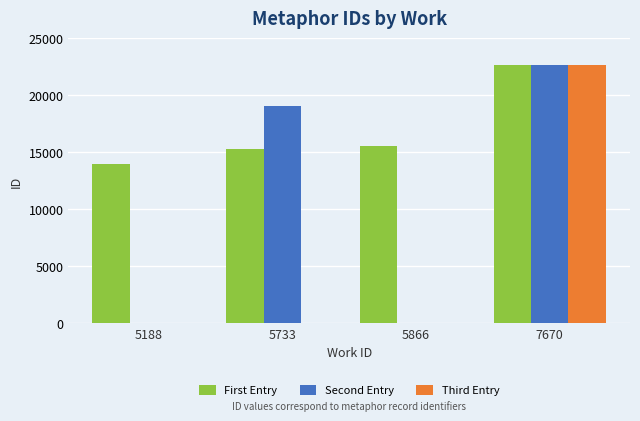

Which series changed the most between 5866 and 7670?

Third Entry